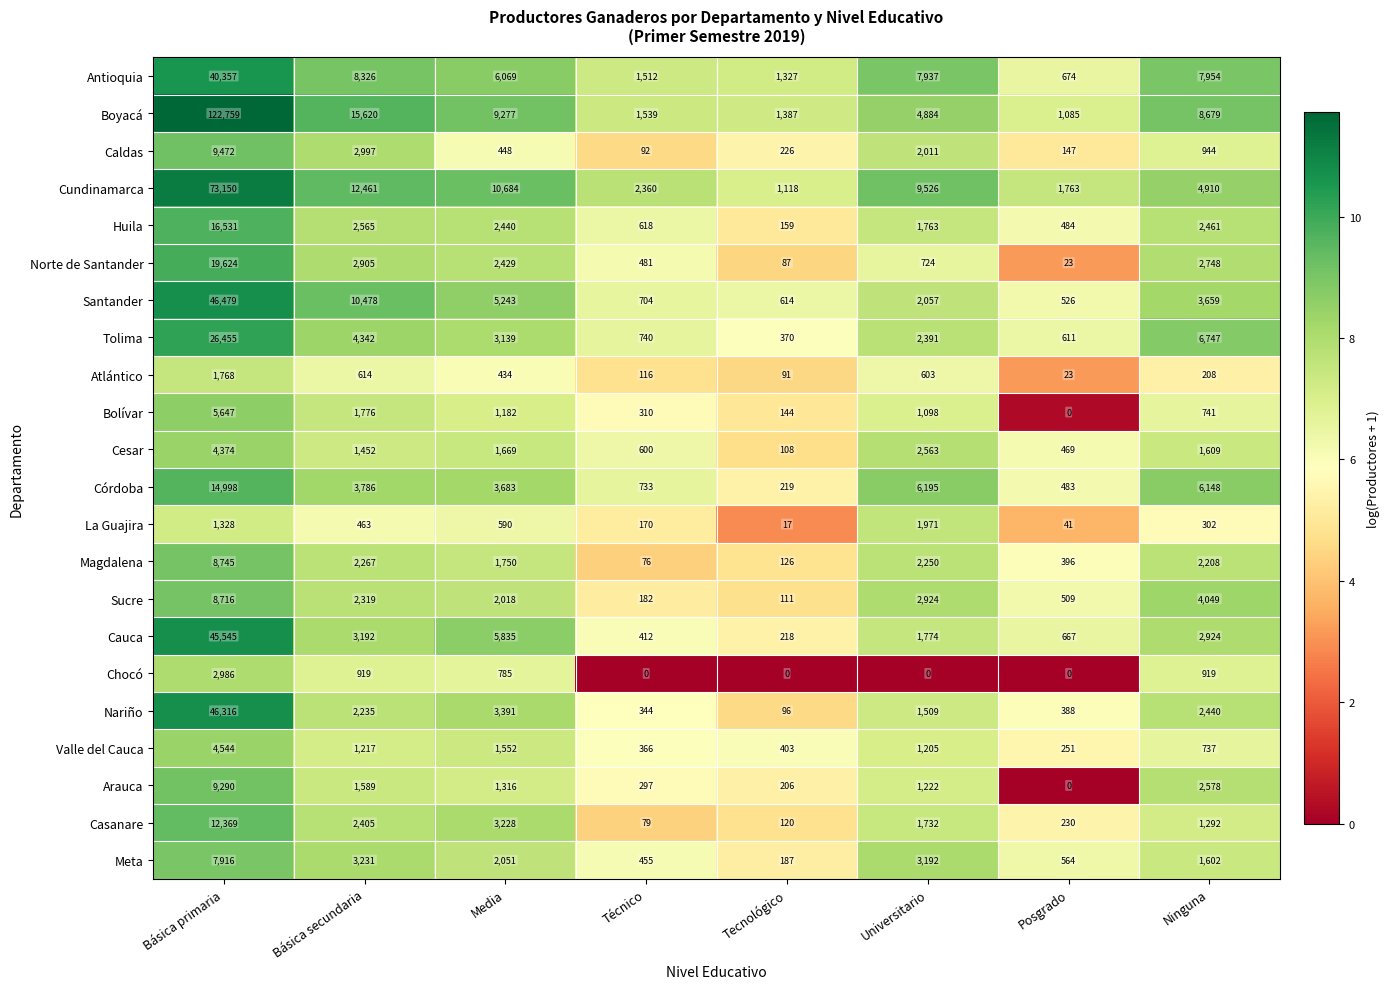

The value of Antioquia at Posgrado is 674. True or false?

True